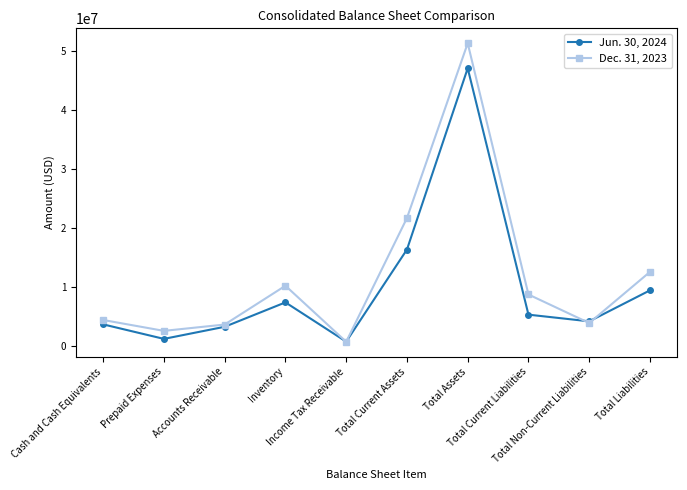

What is the sum of the Jun. 30, 2024 values at Prepaid Expenses and Total Current Liabilities?

6412919